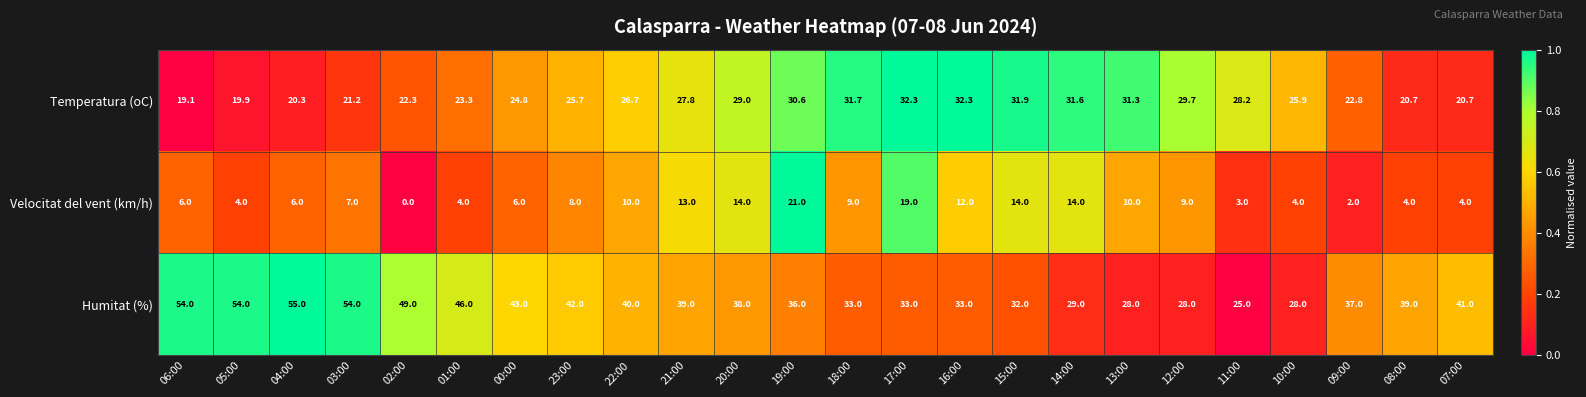

At how many categories does at least one series exceed 0?

24